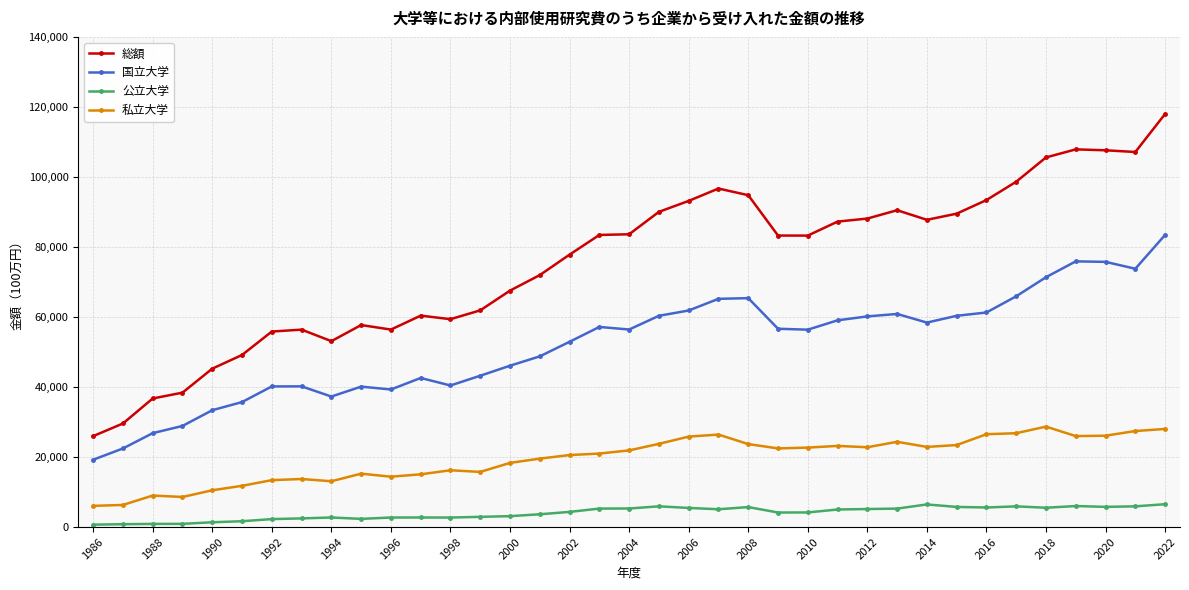

What is the difference between the maximum and second lowest values in the 総額 series?

88415